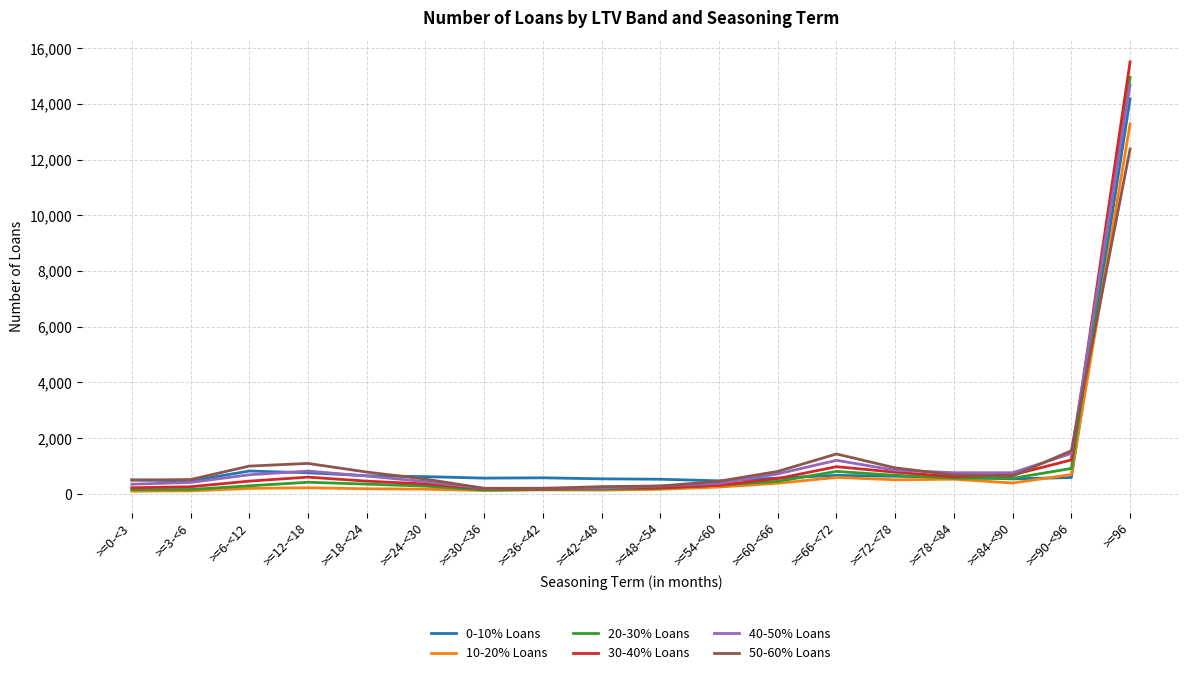

At how many categories does at least one series exceed 6082?

1